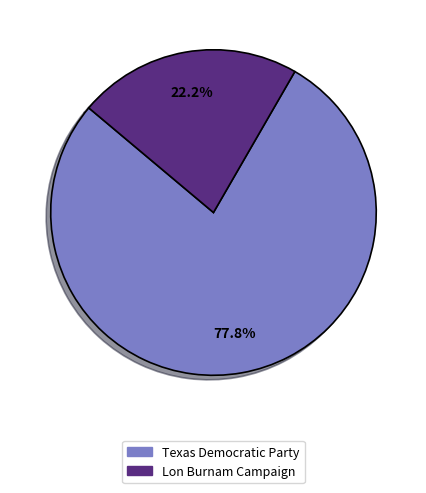

To the nearest percent, what is the difference between the Texas Democratic Party and Lon Burnam Campaign slice percentages?

56%